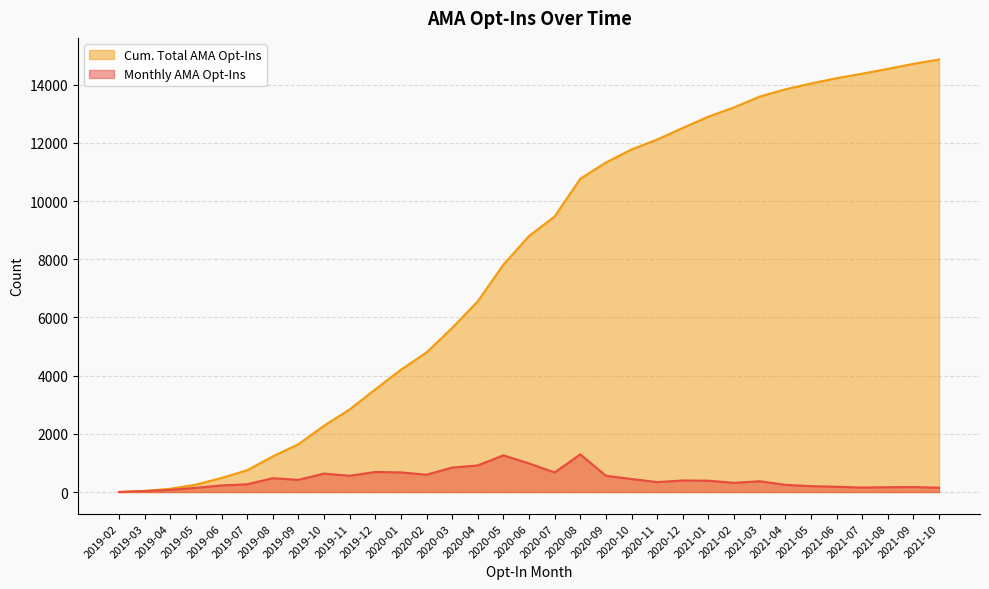

True or false: Monthly AMA Opt-Ins and Cum. Total AMA Opt-Ins intersect in this chart.

False